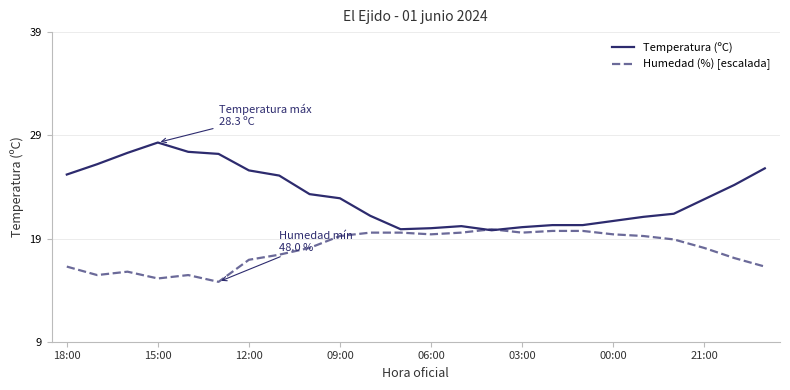

Which series has the largest range (max minus min)?

Temperatura (ºC)